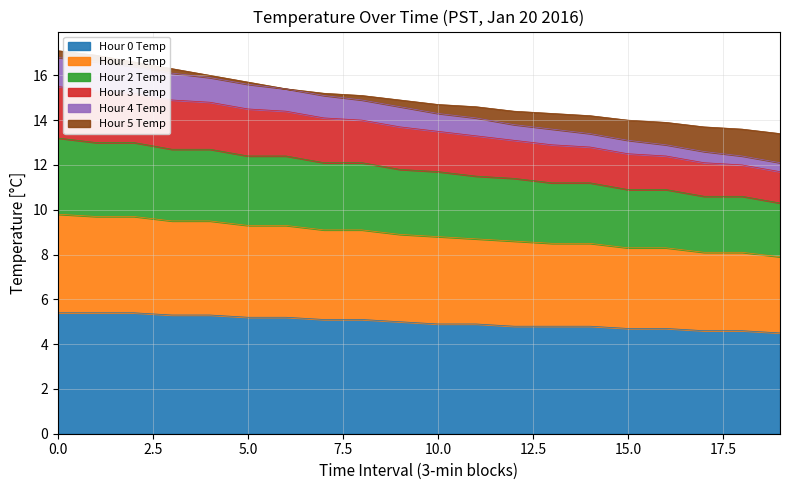

The Hour 0 Temp series shows 4.9 at 10.0. True or false?

True